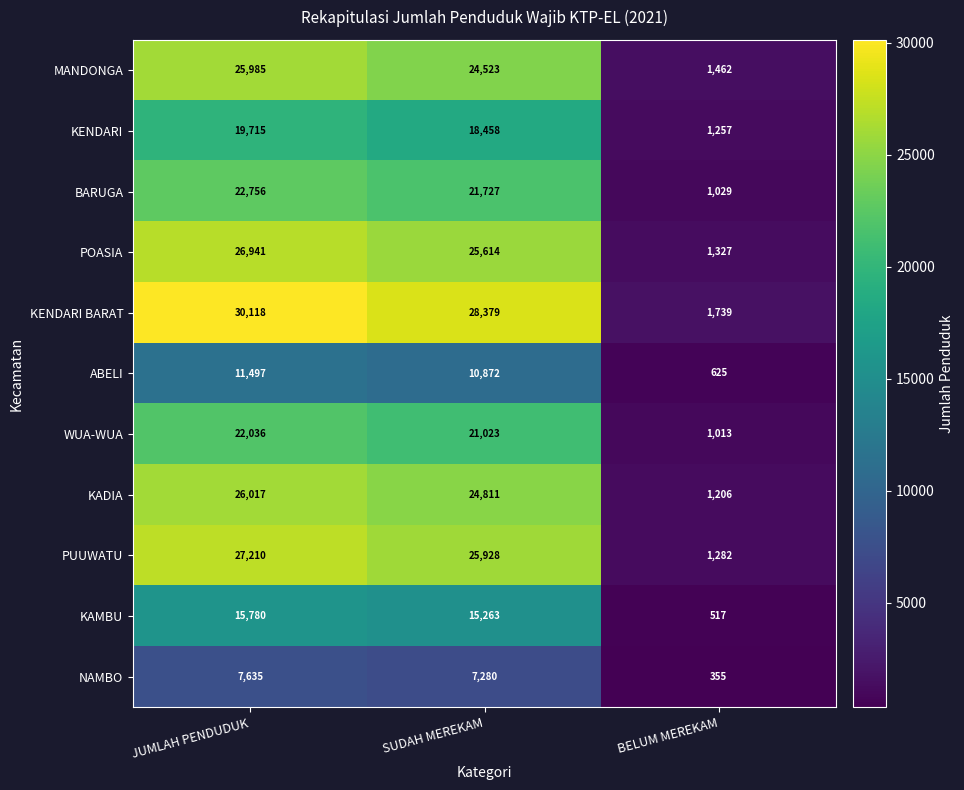

What is the greatest value displayed?

30118